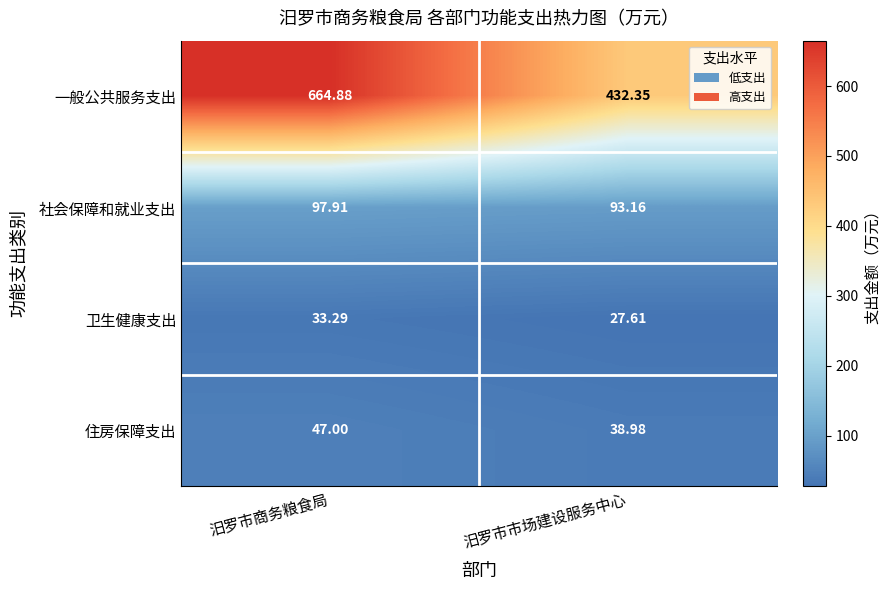

Which series has the largest total across all categories?

一般公共服务支出